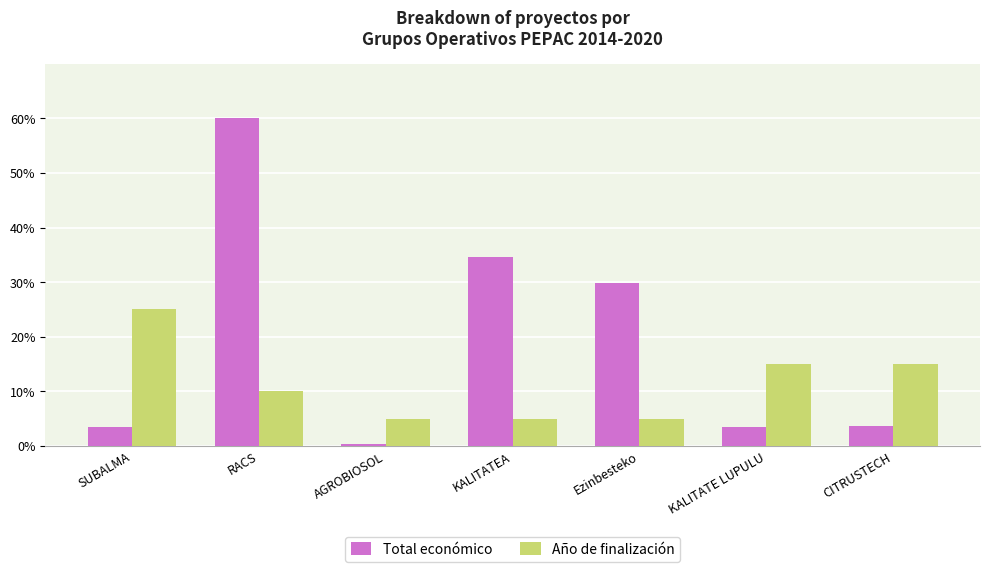

What is the sum of the Total económico values at SUBALMA and CITRUSTECH?

7.0